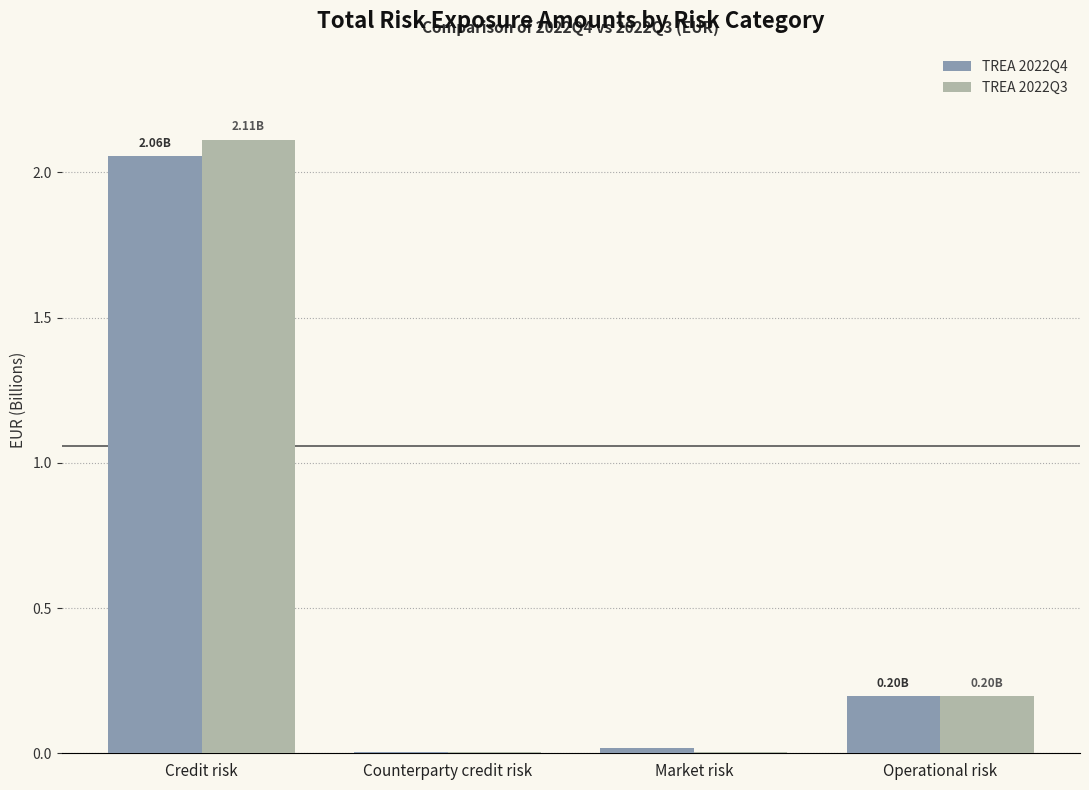

What is the sum of the TREA 2022Q4 values at Credit risk and Operational risk?

2.3